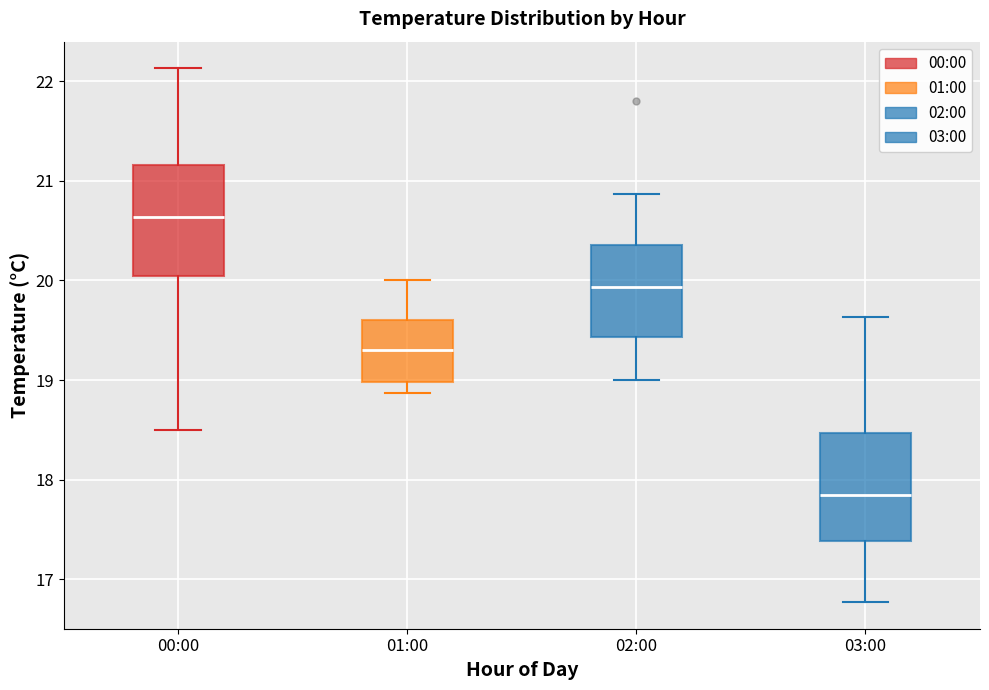

Where does the lower whisker of the box for 02:00 end on the y-axis? The values are not printed on the chart, so give them approximately, as read against the axis.

19.0